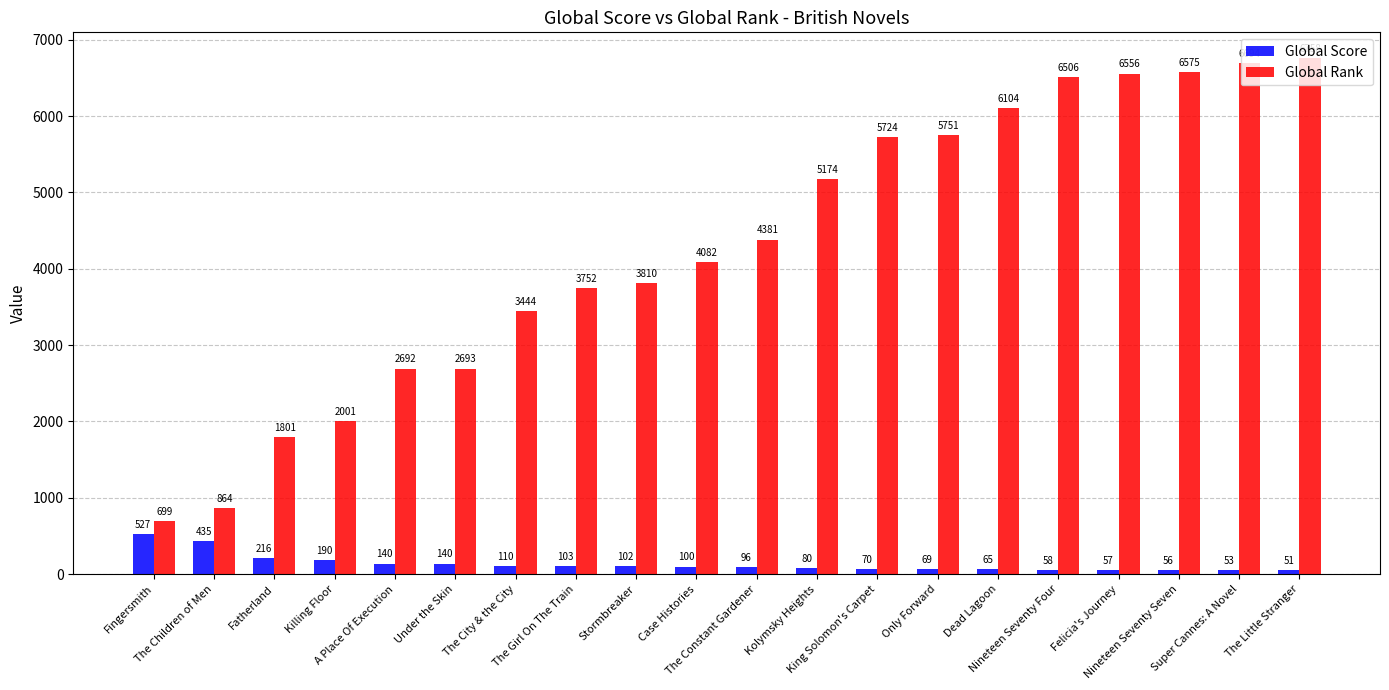

Rank the series by their average value, from lowest to highest.

Global Score, Global Rank